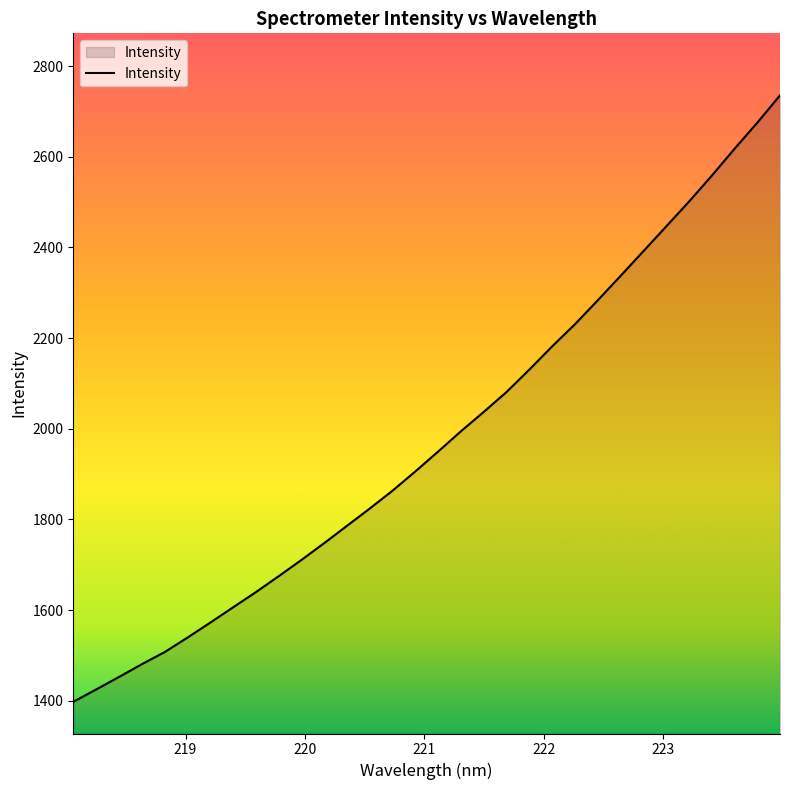

What is the difference between the maximum and minimum values?

1337.9